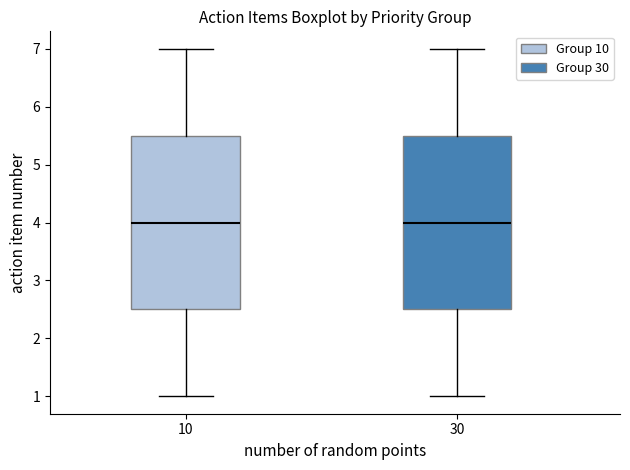

Reading left to right, read every box against the y-axis: the position of its median line, the range the box covers, and the ends of its whiskers. The values are not printed on the chart, so give them approximately, as read against the axis.

10: median 4.0, box 2.5 to 5.5, whiskers 1.0 to 7.0
30: median 4.0, box 2.5 to 5.5, whiskers 1.0 to 7.0